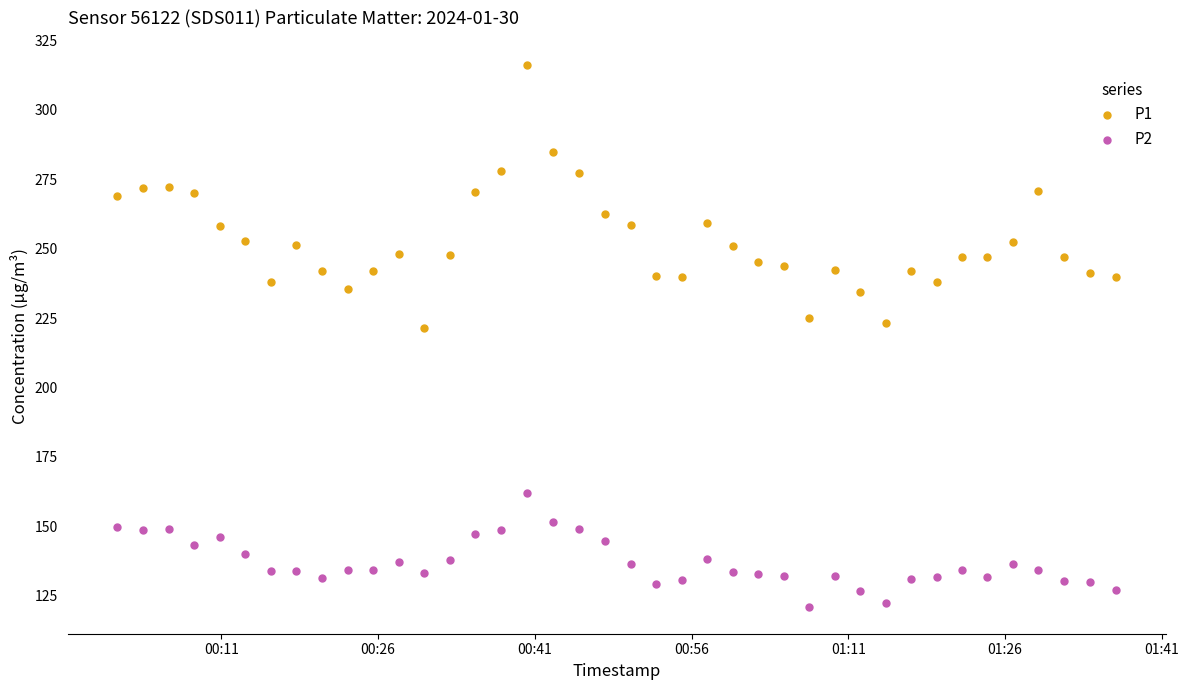

Which series has the largest Y range (max minus min)?

P1